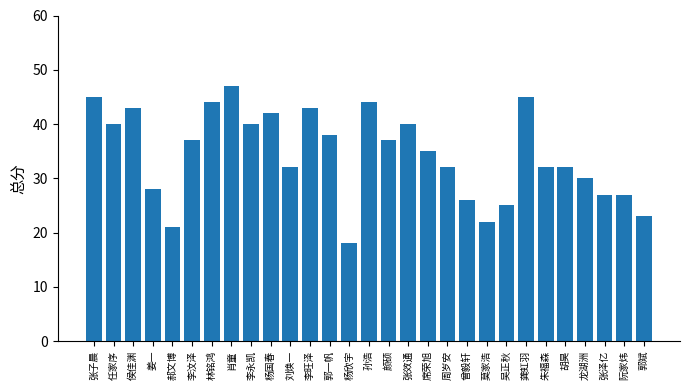

Reading left to right, extract all data points from this chart.

张子晨=45	任家序=40	侯佳渊=43	姜一=28	郝文博=21	李汶泽=37	林铭鸿=44	肖童=47	李永凯=40	杨国春=42	刘焕一=32	李旺泽=43	郭一帆=38	杨欣宇=18	孙浩=44	颜硕=37	张效通=40	席荣旭=35	周岁安=32	曾毅轩=26	莫家浩=22	吴正秋=25	龚虹羽=45	朱福森=32	胡昊=32	龙湖洲=30	张泽亿=27	阮家炜=27	郭斌=23